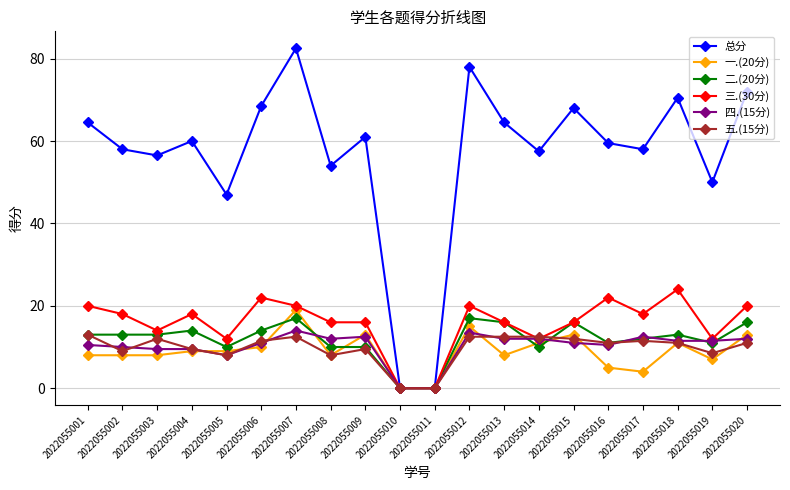

Which series changed the most between 2022055011 and 2022055019?

总分